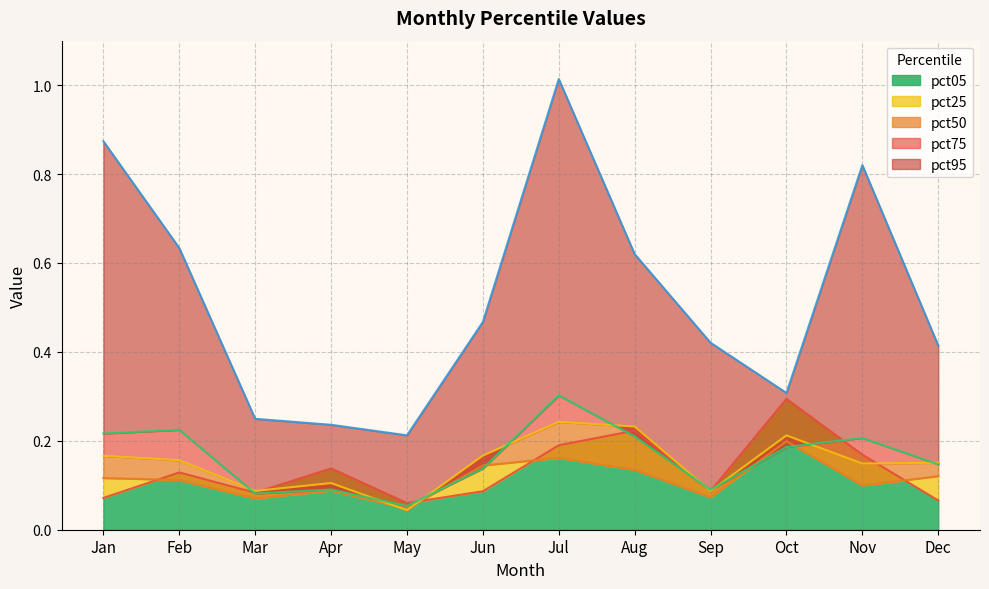

What is the difference between the second highest and second lowest values in the pct75 series?

0.1